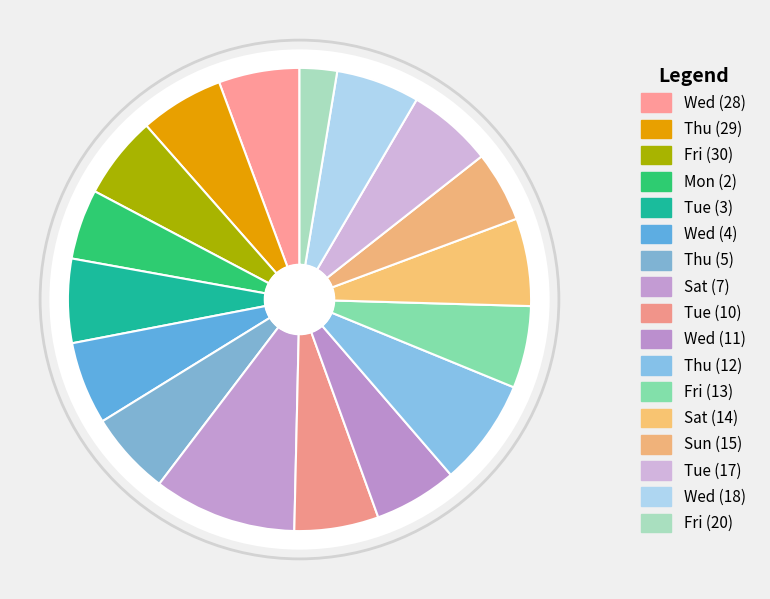

What is the change in value from Thu (5) to Tue (17)?

+0.2